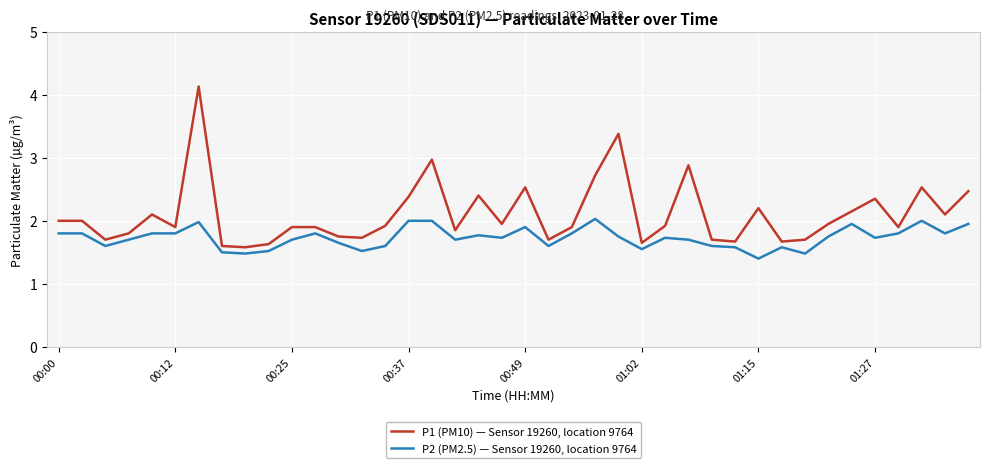

Which series has the widest spread of values?

P1 (PM10) — Sensor 19260, location 9764